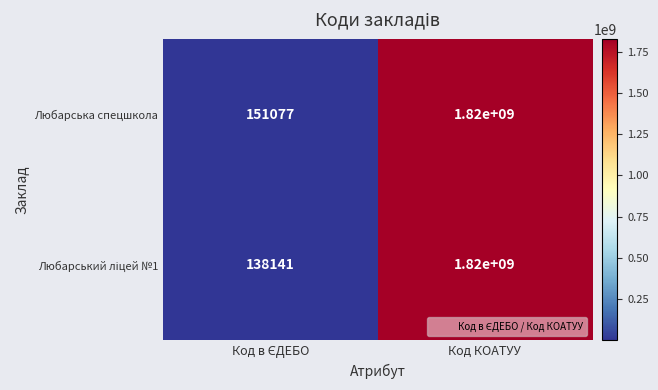

What is the greatest value displayed?

1820000000